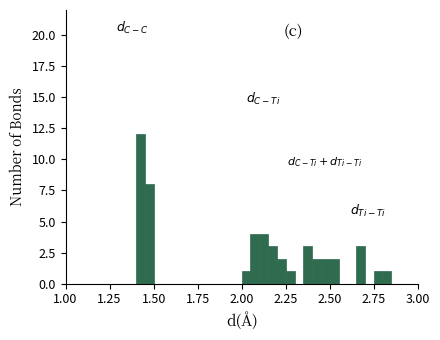

Around what value on the x-axis is the tallest bar? Give the approximate position of its centre, as read against the axis.

1.45